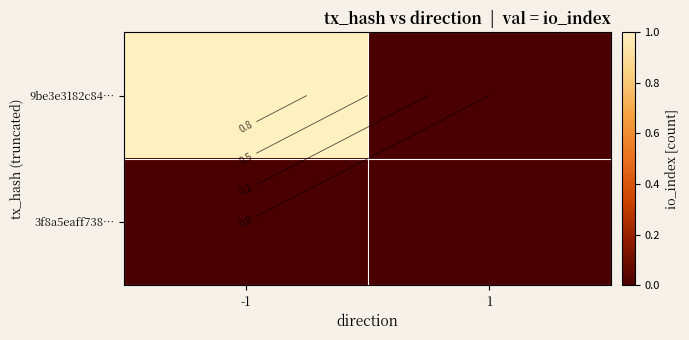

What is the sum of all 9be3e3182c84… values?

1